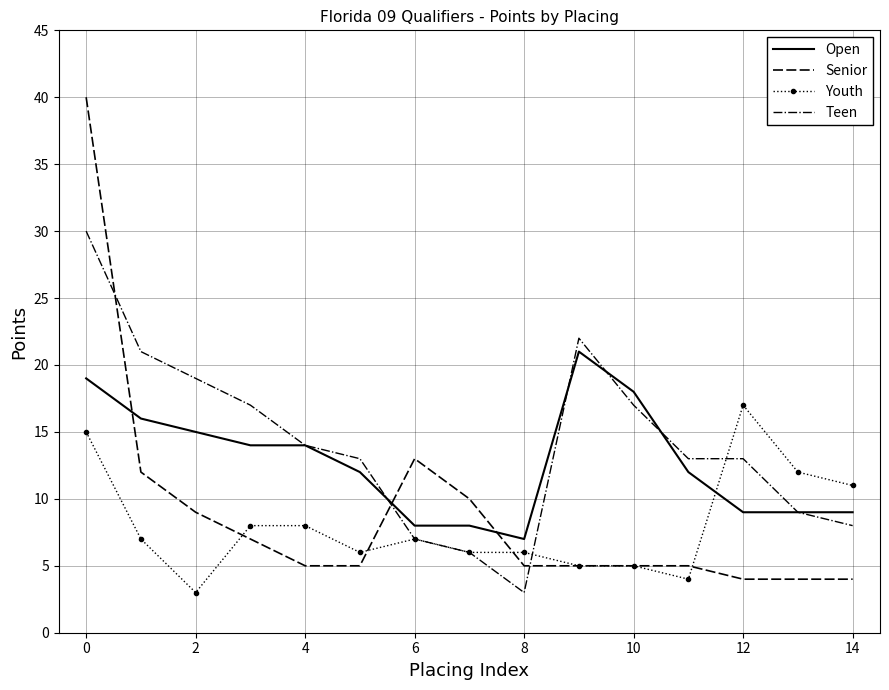

What are all the series names shown in the legend?

Open, Senior, Youth, Teen